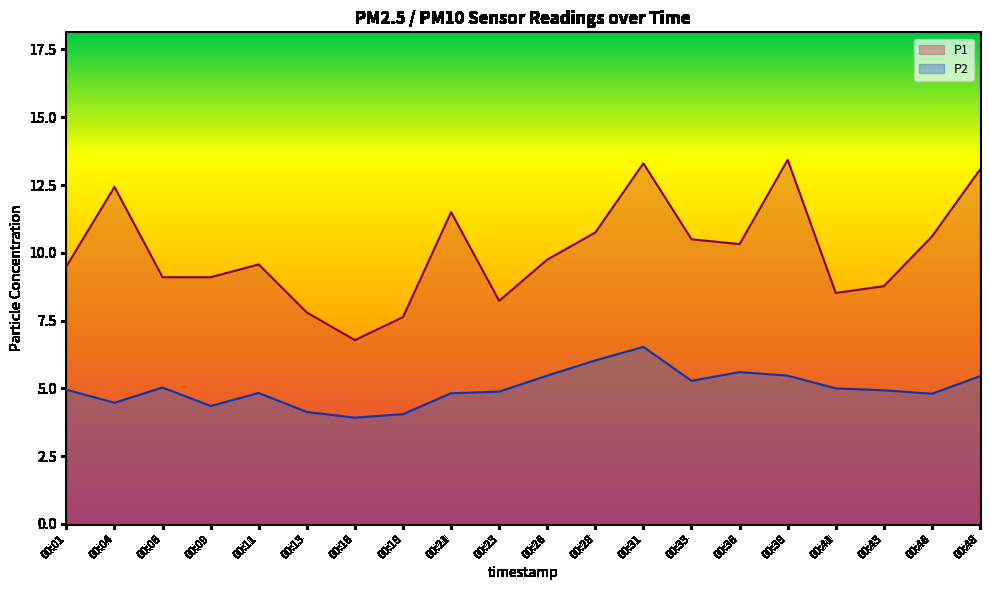

True or false: P1 and P2 cross at least once.

False